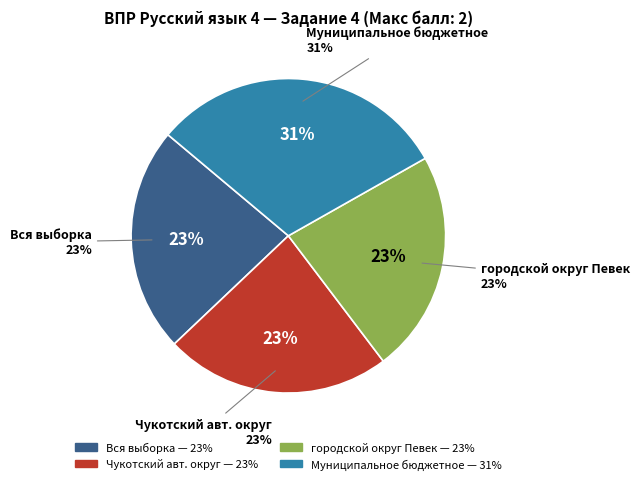

To the nearest percent, what is the difference between the largest and smallest slice percentages?

8%